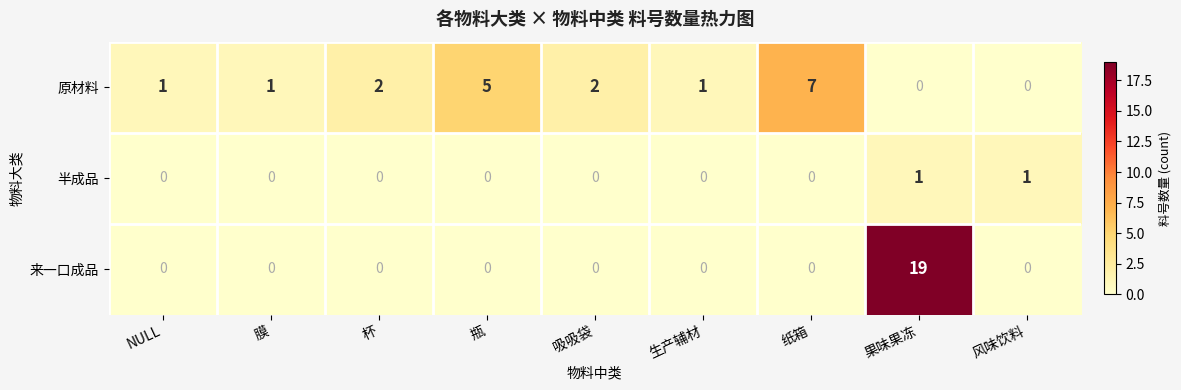

How many 半成品 values are between 0 and 1?

9